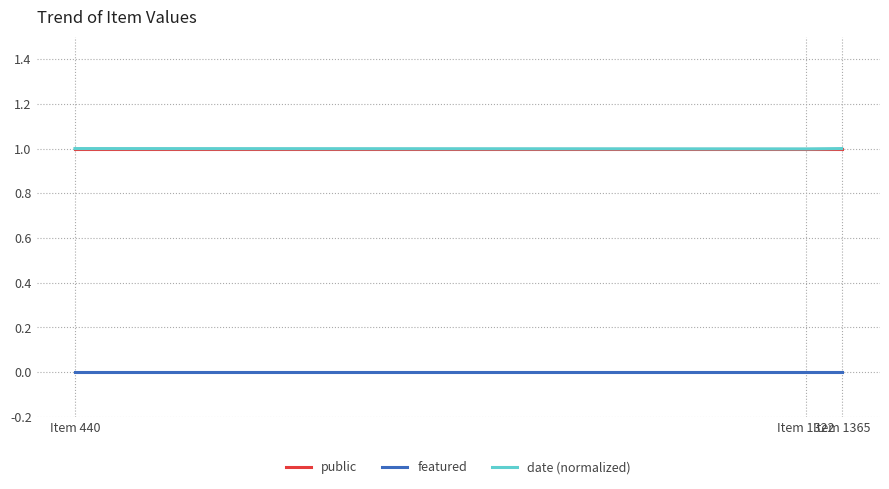

What is the maximum value for public?

1.0